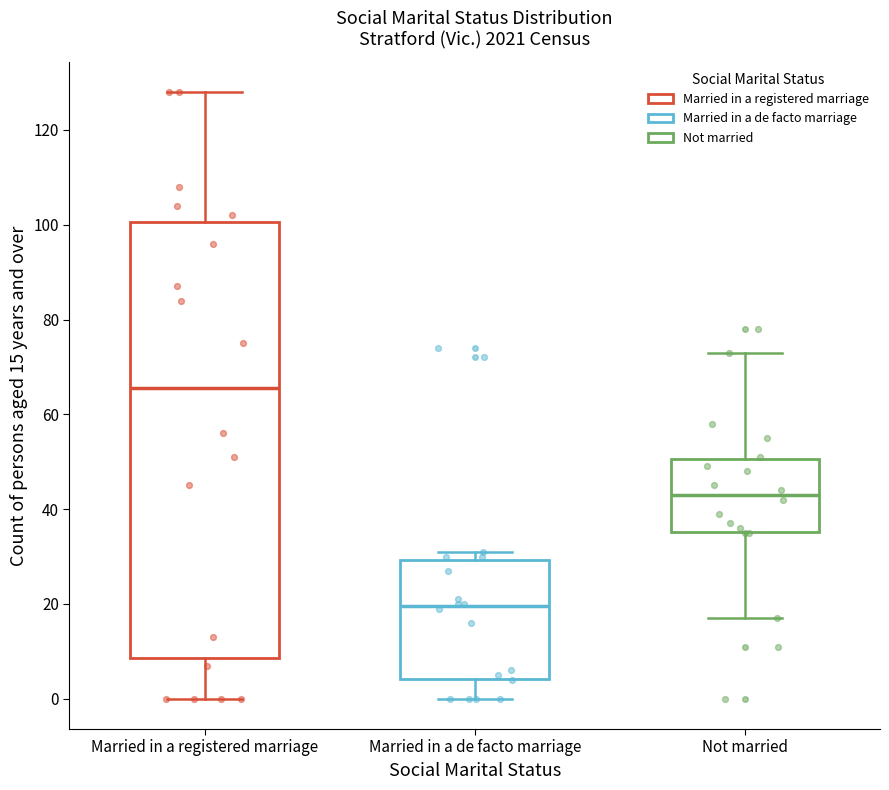

Where does the lower whisker of the box for Not married end on the y-axis? The values are not printed on the chart, so give them approximately, as read against the axis.

18